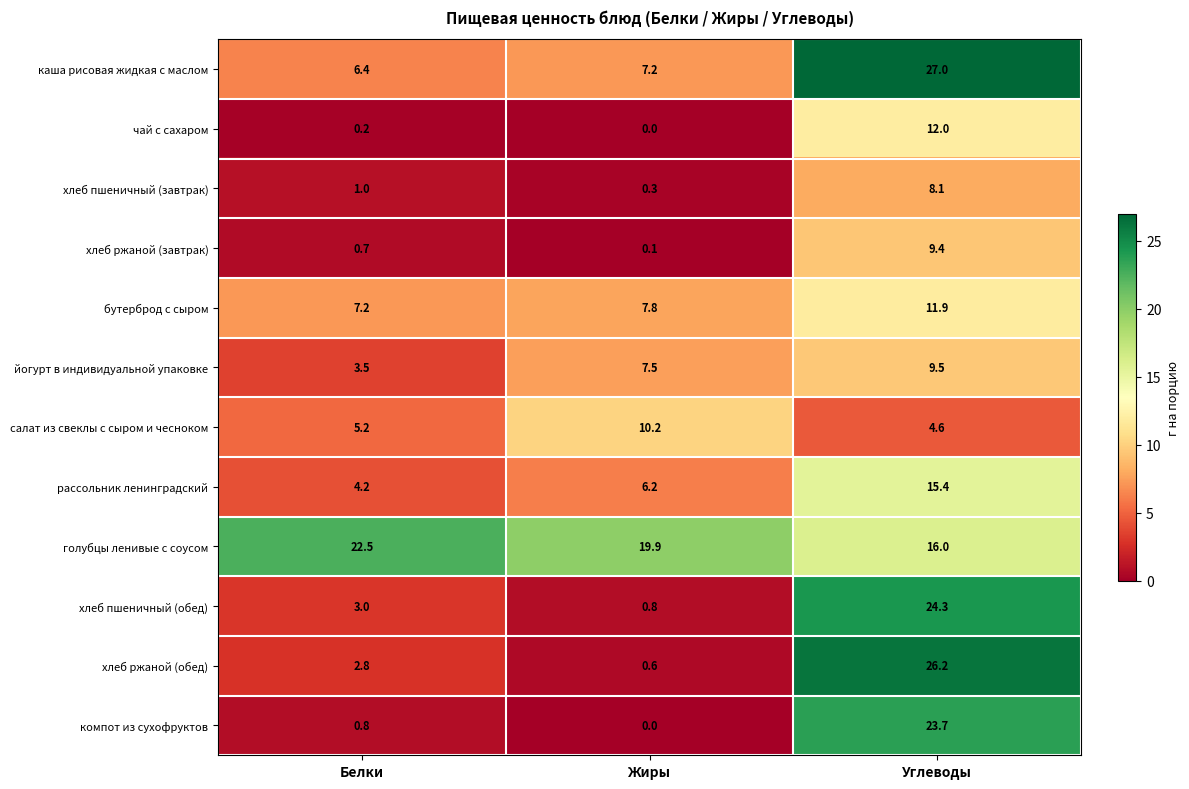

Which label corresponds to the smallest value in the chart?

Жиры